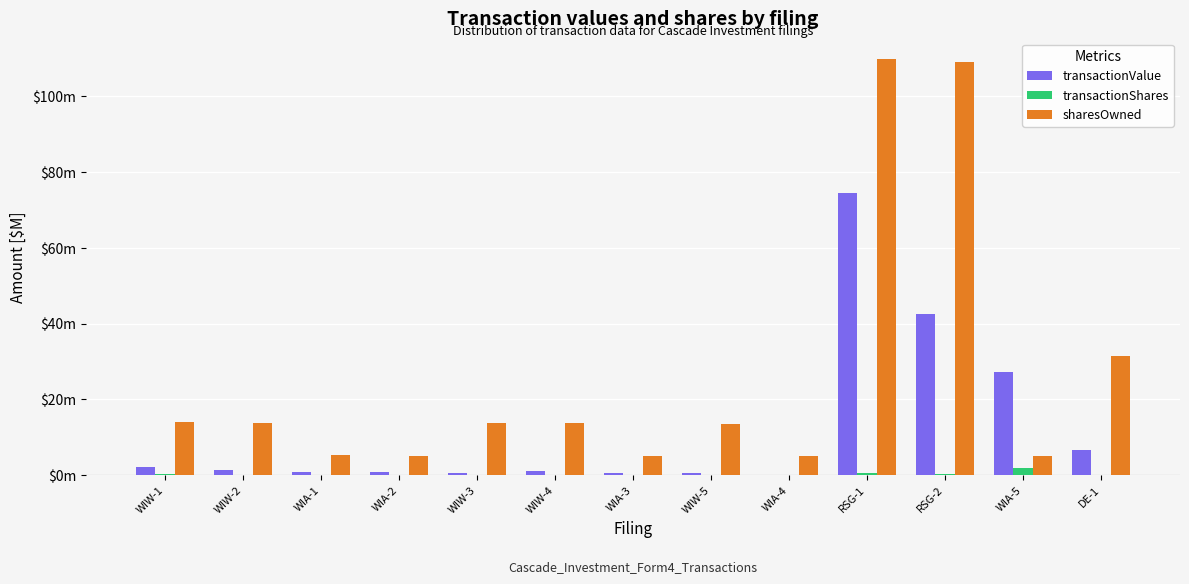

What position from the right is WIA-4?

5